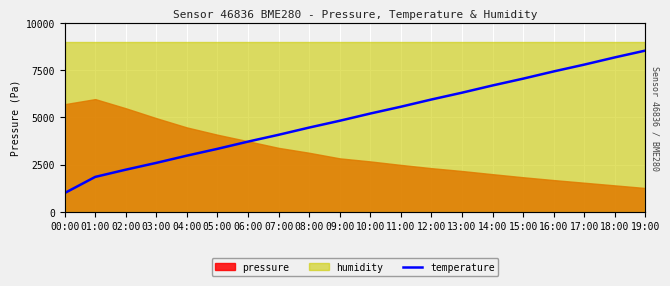

True or false: there are more than 1 points higher than both neighbors.

False